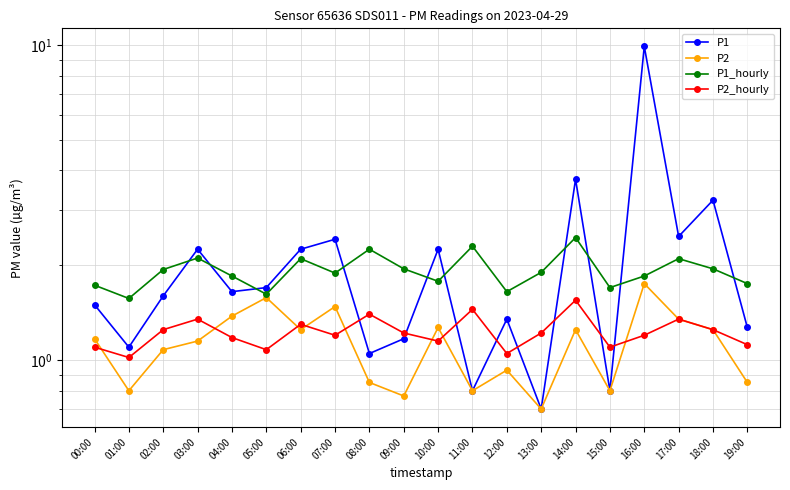

Reading left to right, list all the values displayed in this chart.

P1: 00:00=1.5	01:00=1.1	02:00=1.6	03:00=2.2	04:00=1.6	05:00=1.7	06:00=2.2	07:00=2.4	08:00=1.1	09:00=1.2	10:00=2.2	11:00=0.8	12:00=1.4	13:00=0.7	14:00=3.8	15:00=0.8	16:00=9.9	17:00=2.5	18:00=3.2	19:00=1.3
P2: 00:00=1.2	01:00=0.8	02:00=1.1	03:00=1.1	04:00=1.4	05:00=1.6	06:00=1.2	07:00=1.5	08:00=0.8	09:00=0.8	10:00=1.3	11:00=0.8	12:00=0.9	13:00=0.7	14:00=1.2	15:00=0.8	16:00=1.8	17:00=1.4	18:00=1.2	19:00=0.8
P1_hourly: 00:00=1.7	01:00=1.6	02:00=1.9	03:00=2.1	04:00=1.9	05:00=1.6	06:00=2.1	07:00=1.9	08:00=2.2	09:00=1.9	10:00=1.8	11:00=2.3	12:00=1.6	13:00=1.9	14:00=2.5	15:00=1.7	16:00=1.9	17:00=2.1	18:00=1.9	19:00=1.8
P2_hourly: 00:00=1.1	01:00=1.0	02:00=1.2	03:00=1.4	04:00=1.2	05:00=1.1	06:00=1.3	07:00=1.2	08:00=1.4	09:00=1.2	10:00=1.1	11:00=1.4	12:00=1.1	13:00=1.2	14:00=1.6	15:00=1.1	16:00=1.2	17:00=1.4	18:00=1.2	19:00=1.1